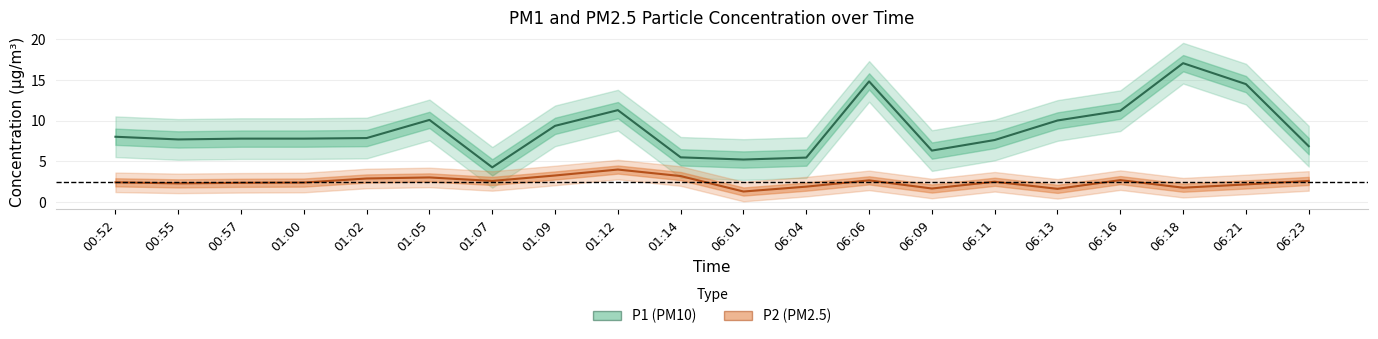

In P2 (PM2.5), how many points are higher than both neighbors (excluding endpoints)?

5